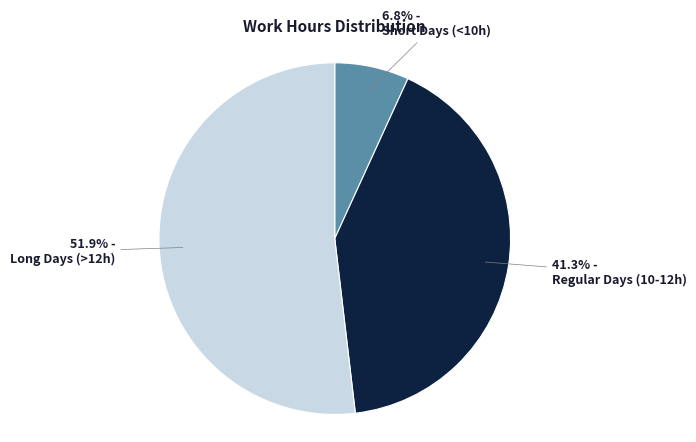

Is there any slice that represents more than half of the pie?

Yes